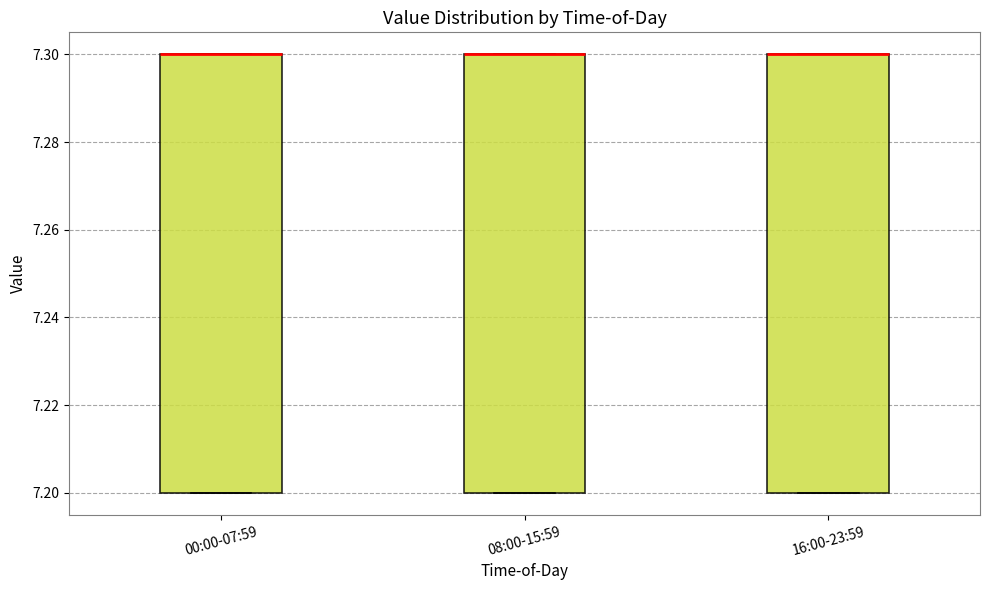

Reading left to right, transcribe this box plot: for each box, give where its median line is, the range the box spans, and where its two whiskers end, as read against the y-axis. The values are not printed on the chart, so give them approximately, as read against the axis.

00:00-07:59: median 7.3 (drawn on the box's upper edge), box 7.2 to 7.3, whiskers 7.2 to 7.3
08:00-15:59: median 7.3 (drawn on the box's upper edge), box 7.2 to 7.3, whiskers 7.2 to 7.3
16:00-23:59: median 7.3 (drawn on the box's upper edge), box 7.2 to 7.3, whiskers 7.2 to 7.3